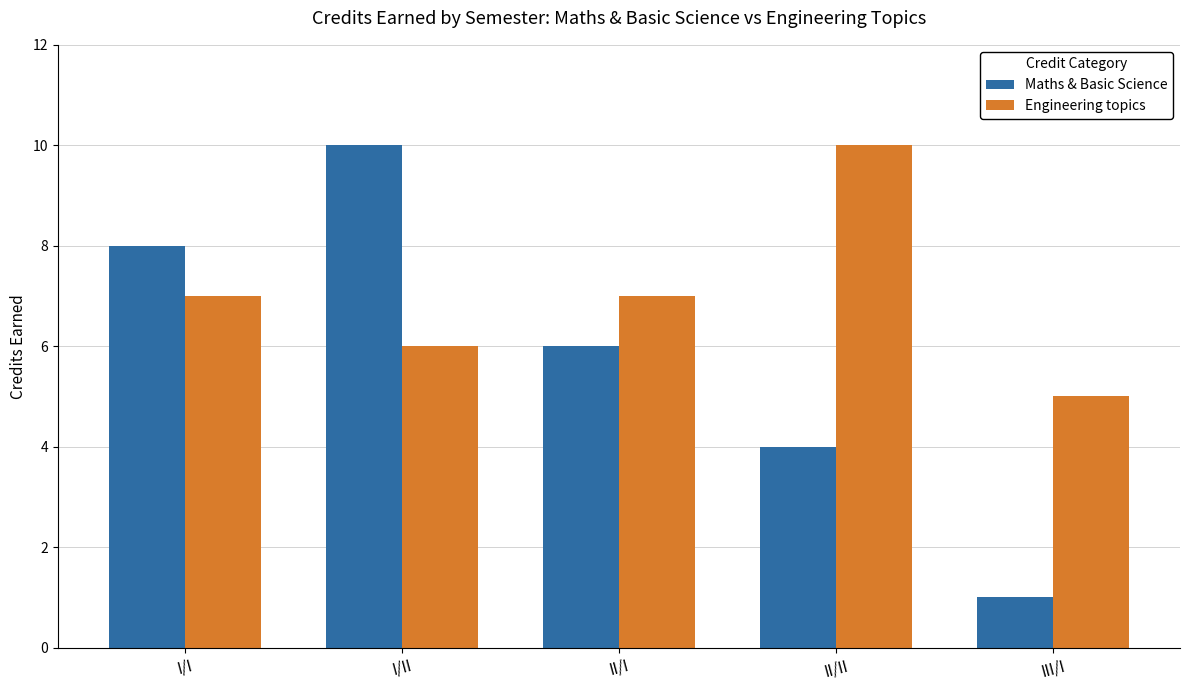

Count the Maths & Basic Science values in the range 4 to 8.

3